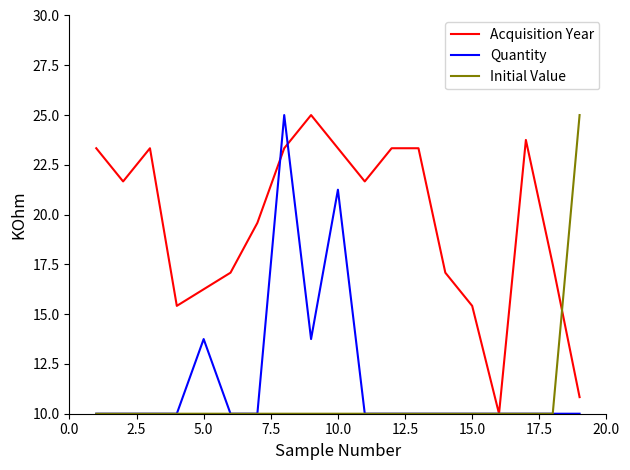

Which series has the largest total across all categories?

Acquisition Year